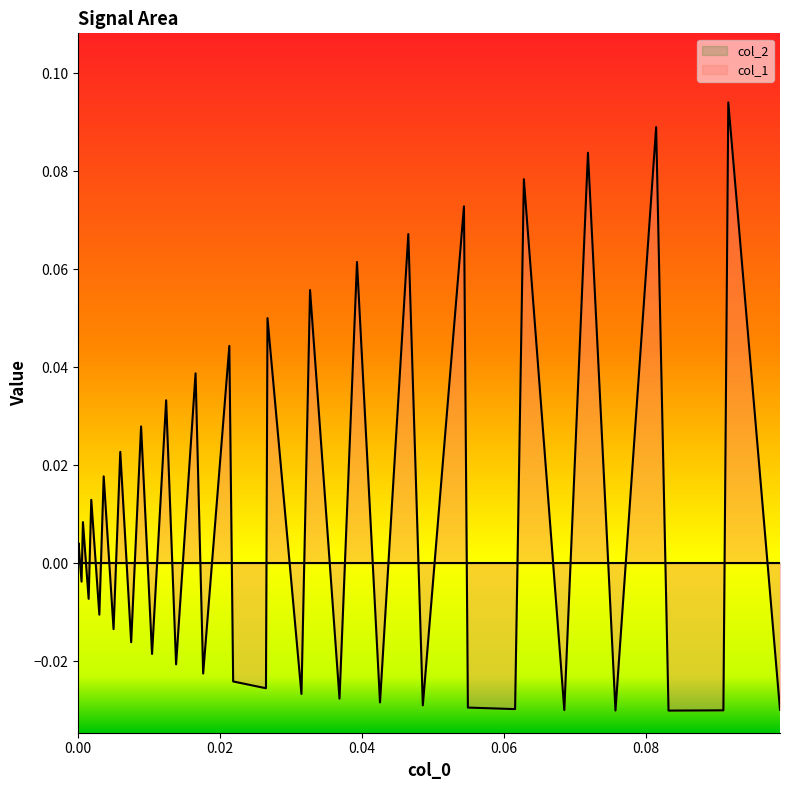

Which series has the largest range (max minus min)?

col_1